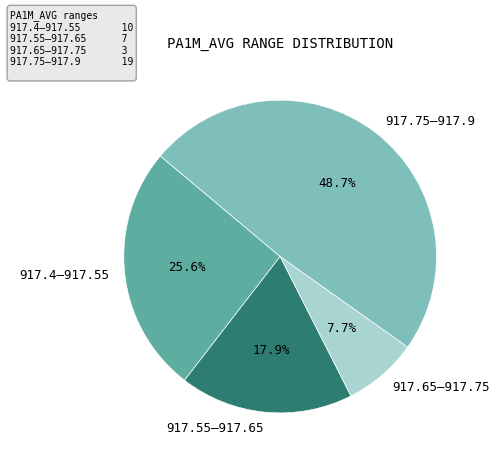

Combined, do 917.4–917.55 and 917.55–917.65 account for over 50%?

No